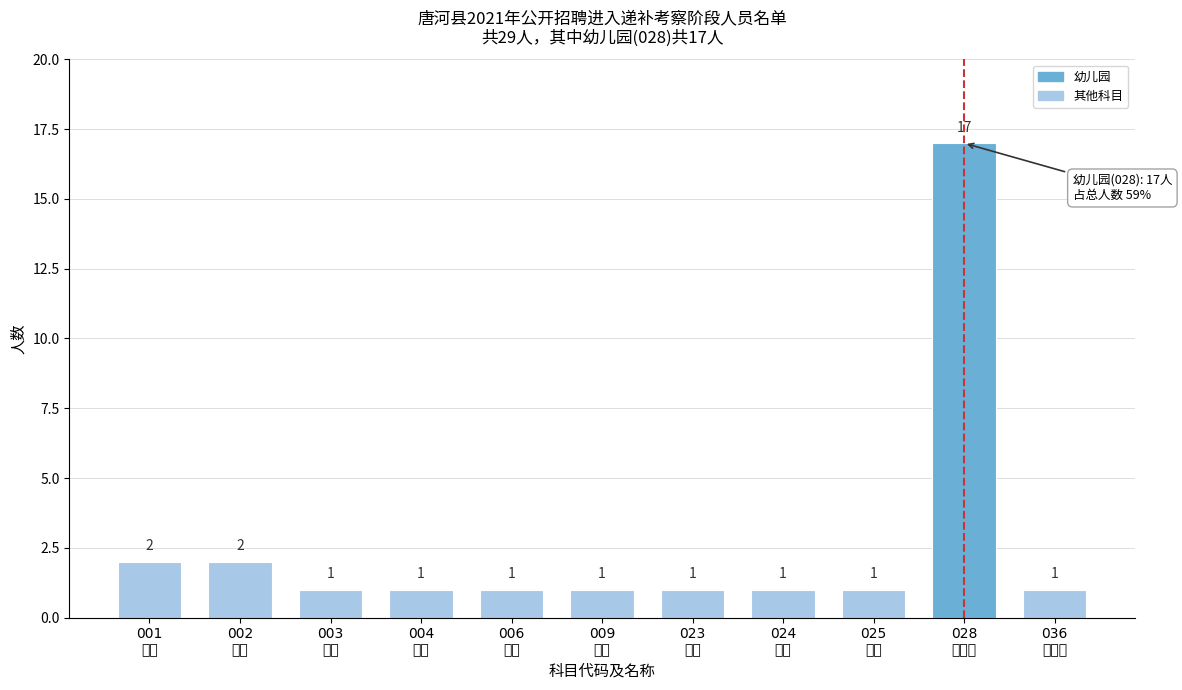

Reading left to right, extract all data points from this chart.

2	2	1	1	1	1	1	1	1	17	1